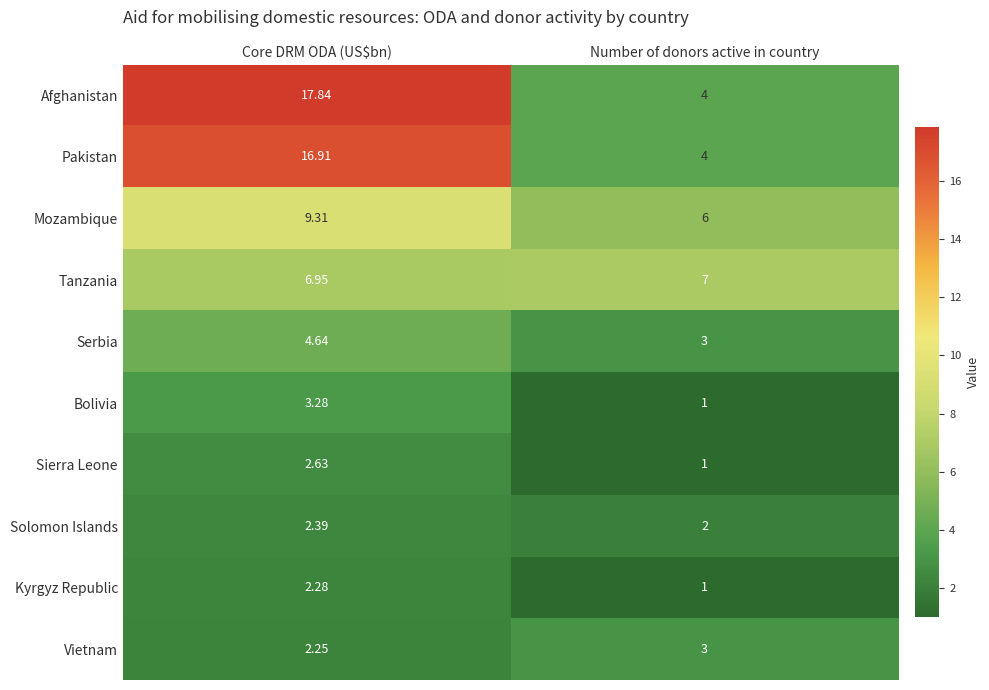

Which category has the highest value across all series?

Core DRM ODA (US$bn)